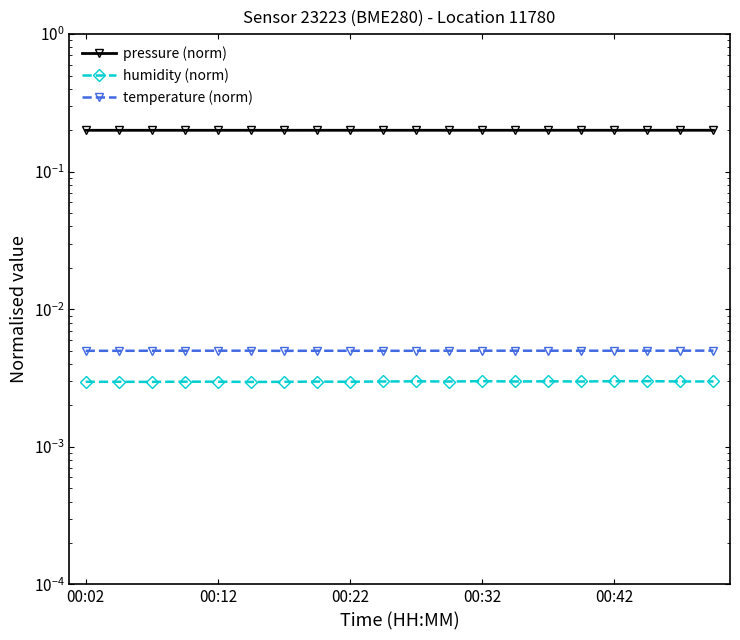

The value of pressure (norm) at 7 is 0.2. True or false?

True